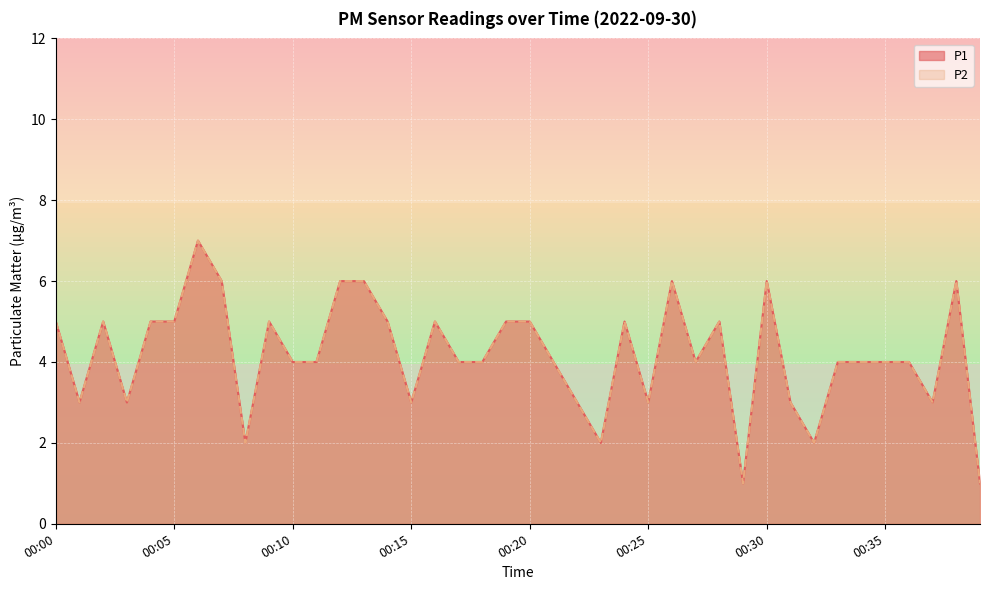

True or false: P1 and P2 cross at least once.

False